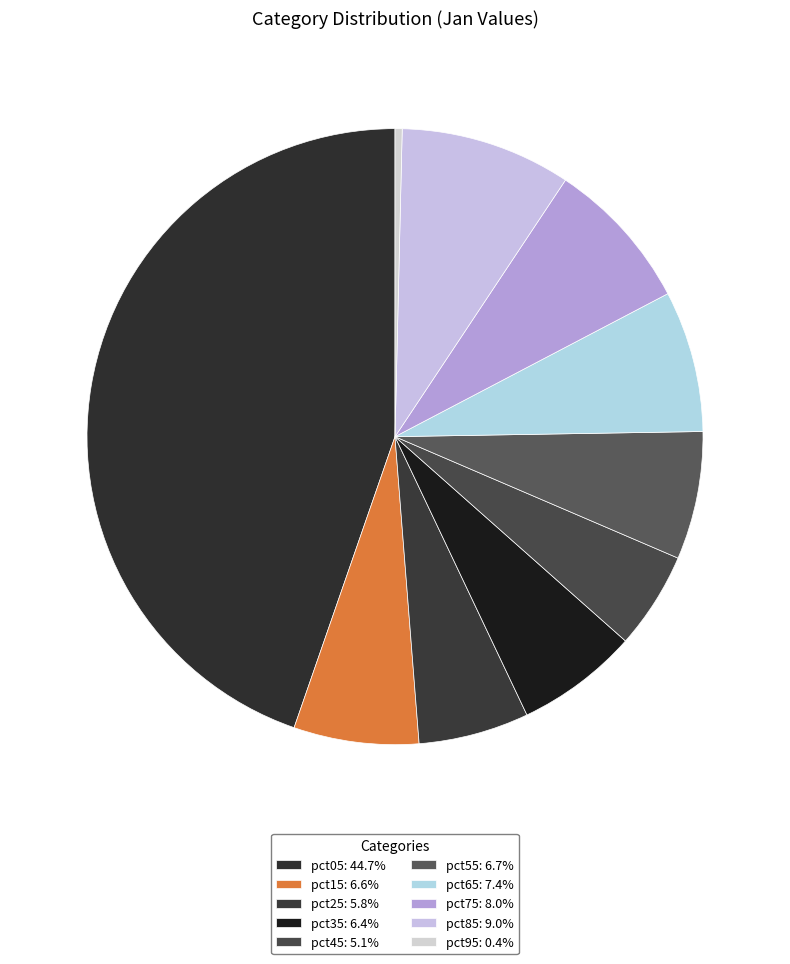

Which slice is the smallest?

pct95